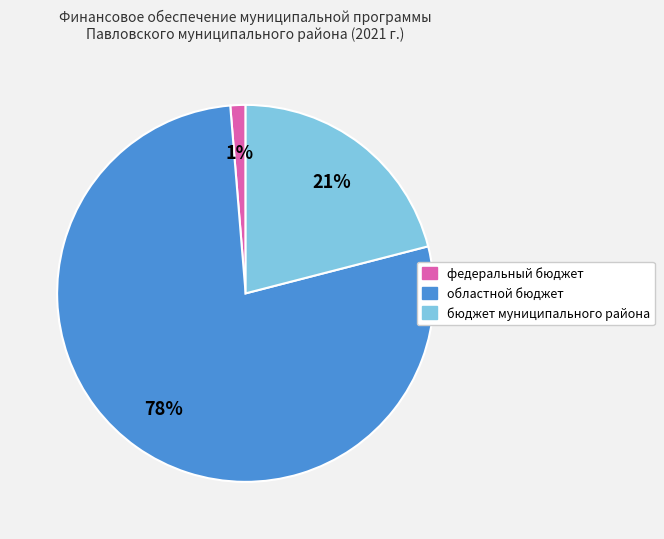

To the nearest percent, what is the average slice percentage?

33%